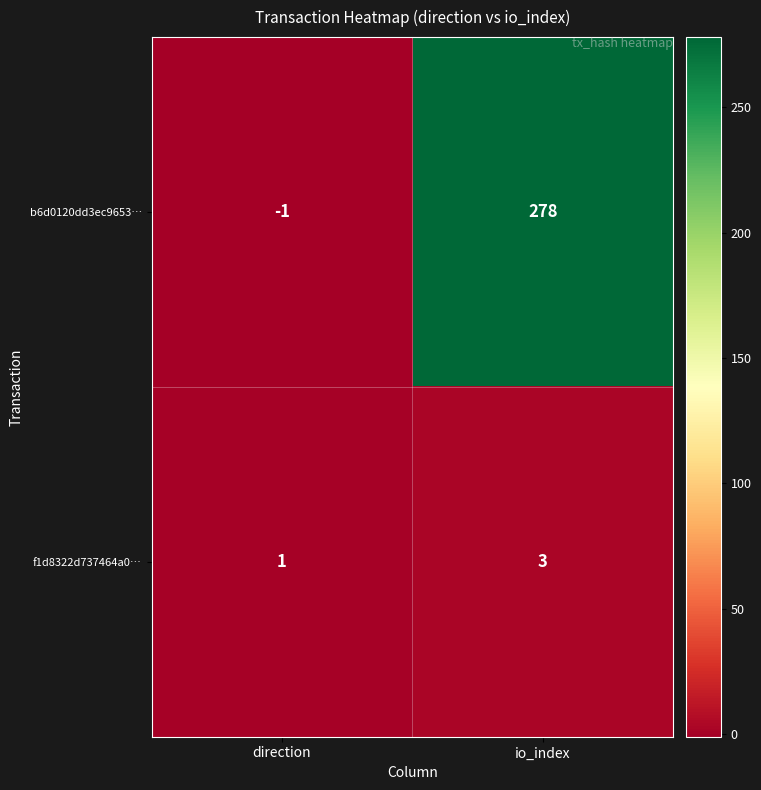

Which series has the largest total across all categories?

b6d0120dd3ec9653…